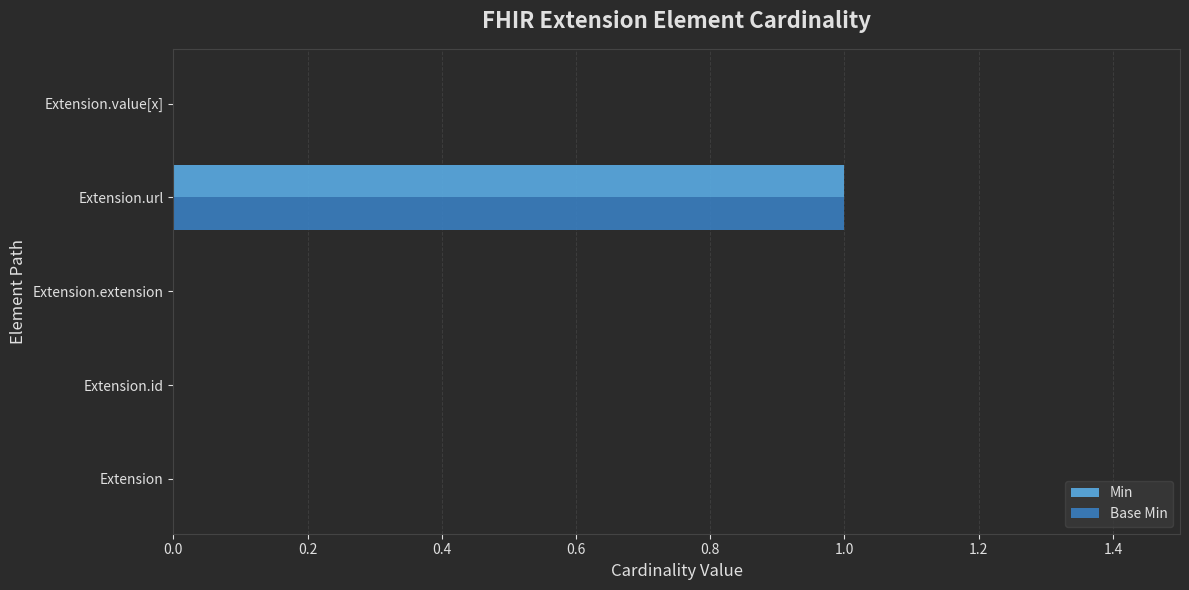

The Min series shows 0 at Extension.url. True or false?

False